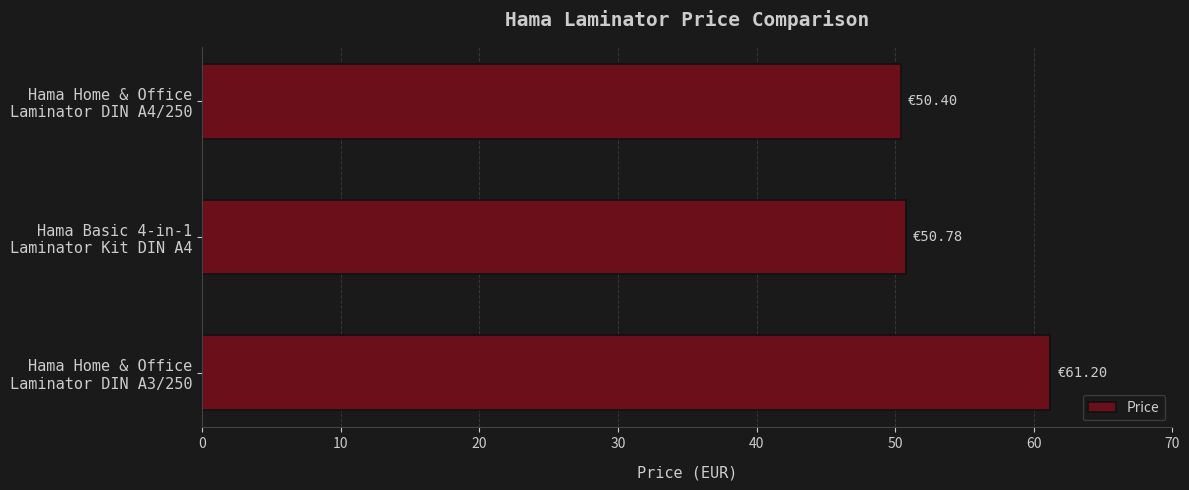

Are the bars horizontal?

Yes